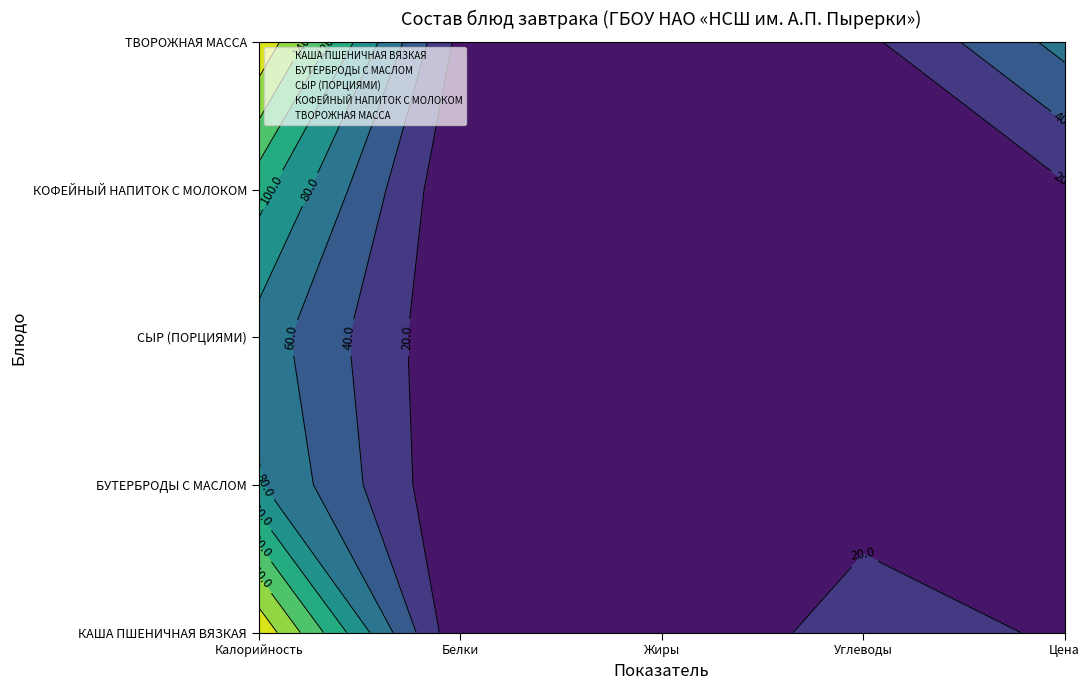

What is the sum of all БУТЕРБРОДЫ С МАСЛОМ values?

613